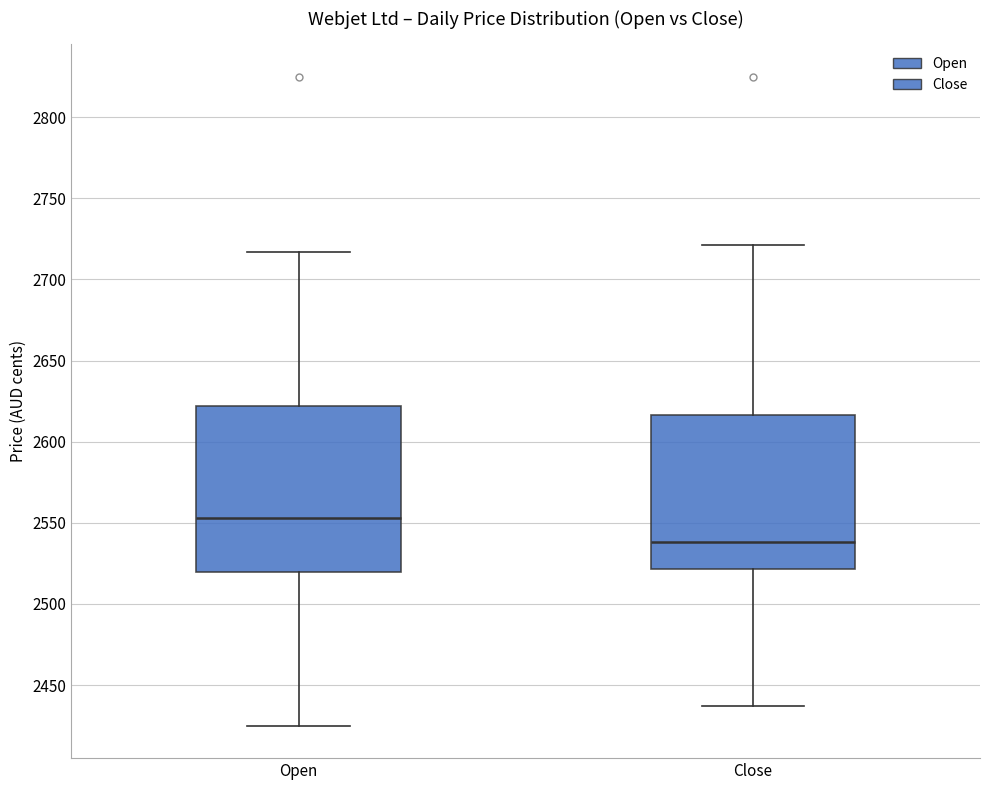

Where is the lower edge of the box for Open on the y-axis? The values are not printed on the chart, so give them approximately, as read against the axis.

2520